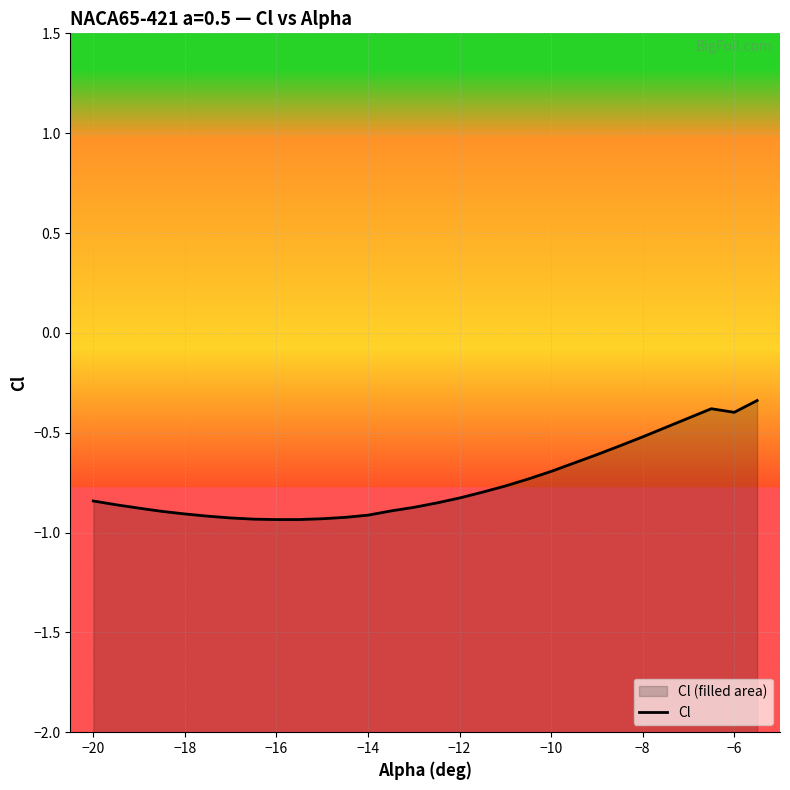

How many data points does each series have?

30